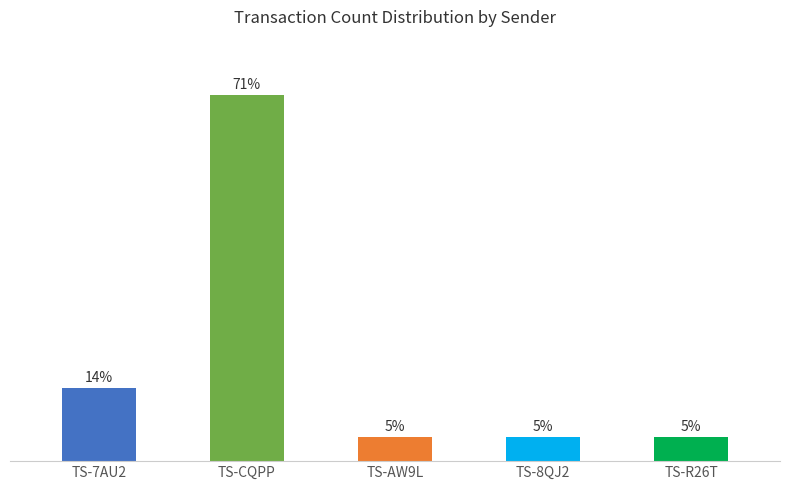

Reading left to right, extract all data points from this chart.

TS-7AU2=14.3	TS-CQPP=71.4	TS-AW9L=4.8	TS-8QJ2=4.8	TS-R26T=4.8